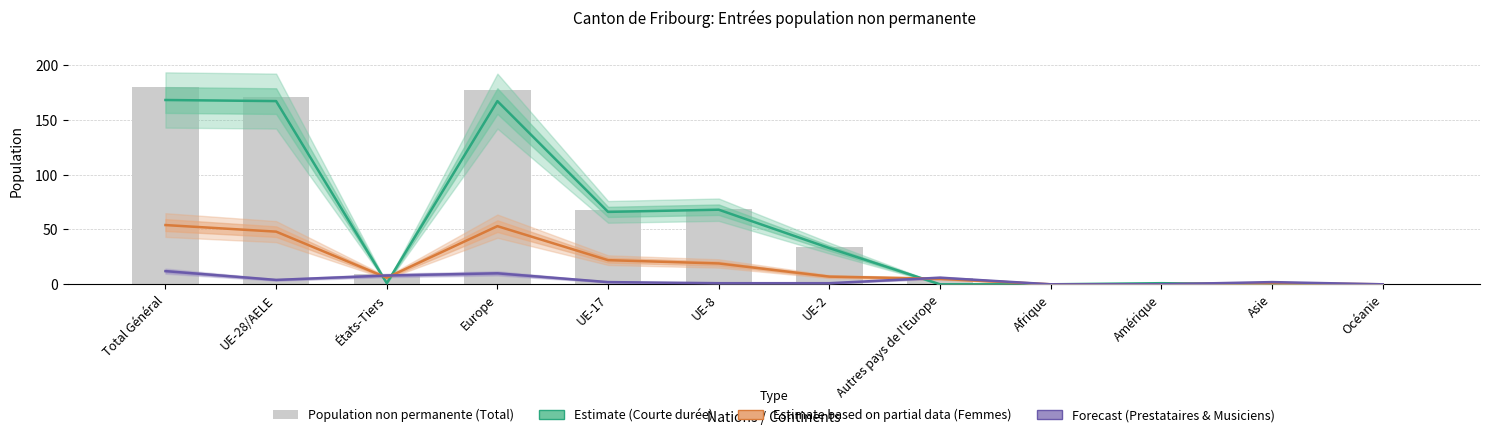

The Population non permanente (Total) series shows 177 at Europe. True or false?

True